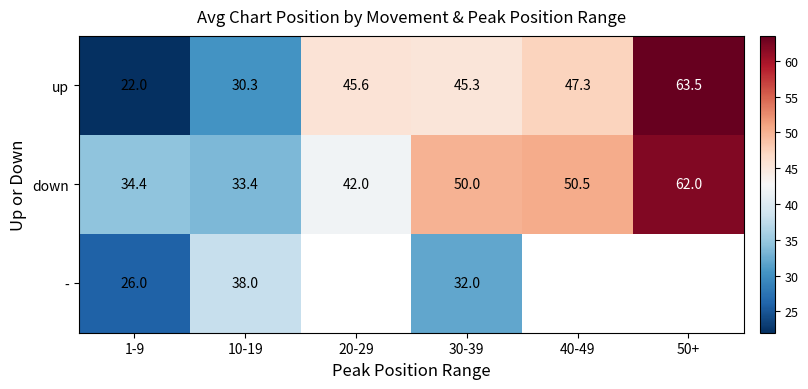

At which label is down closest to 47?

30-39